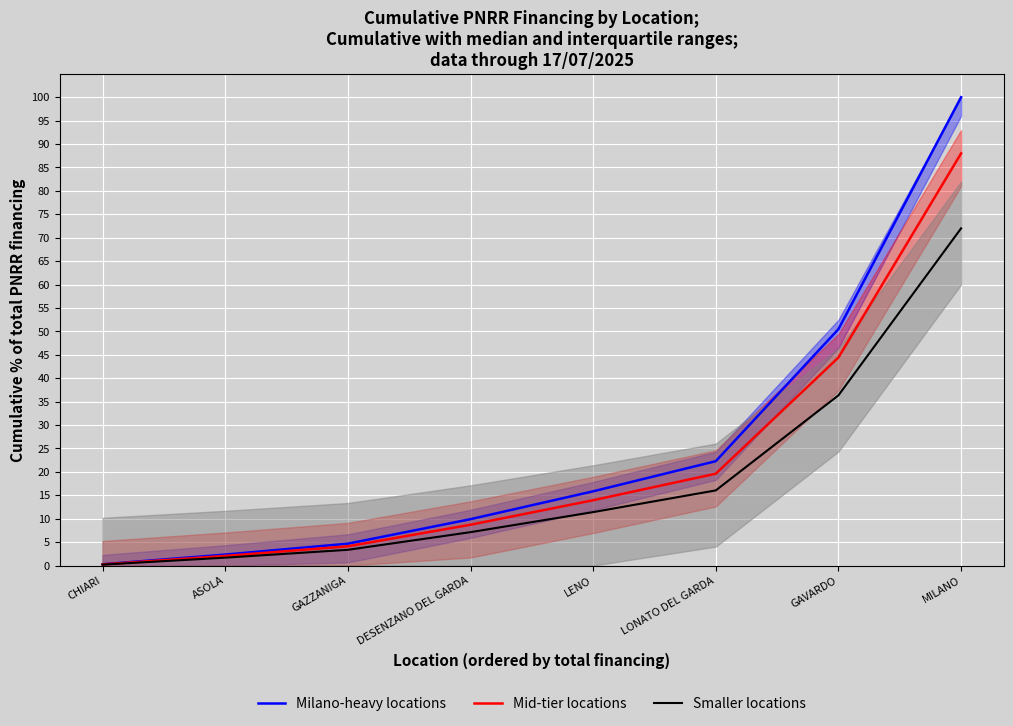

What is the difference between the maximum and second lowest values in the Milano-heavy locations series?

97.7